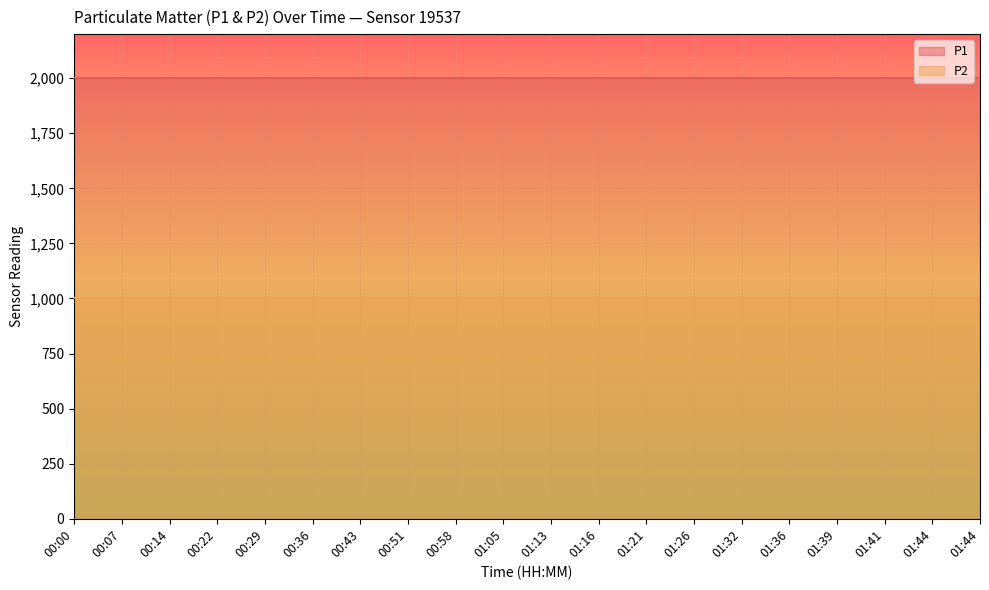

What is the average value of the P2 series?

999.9